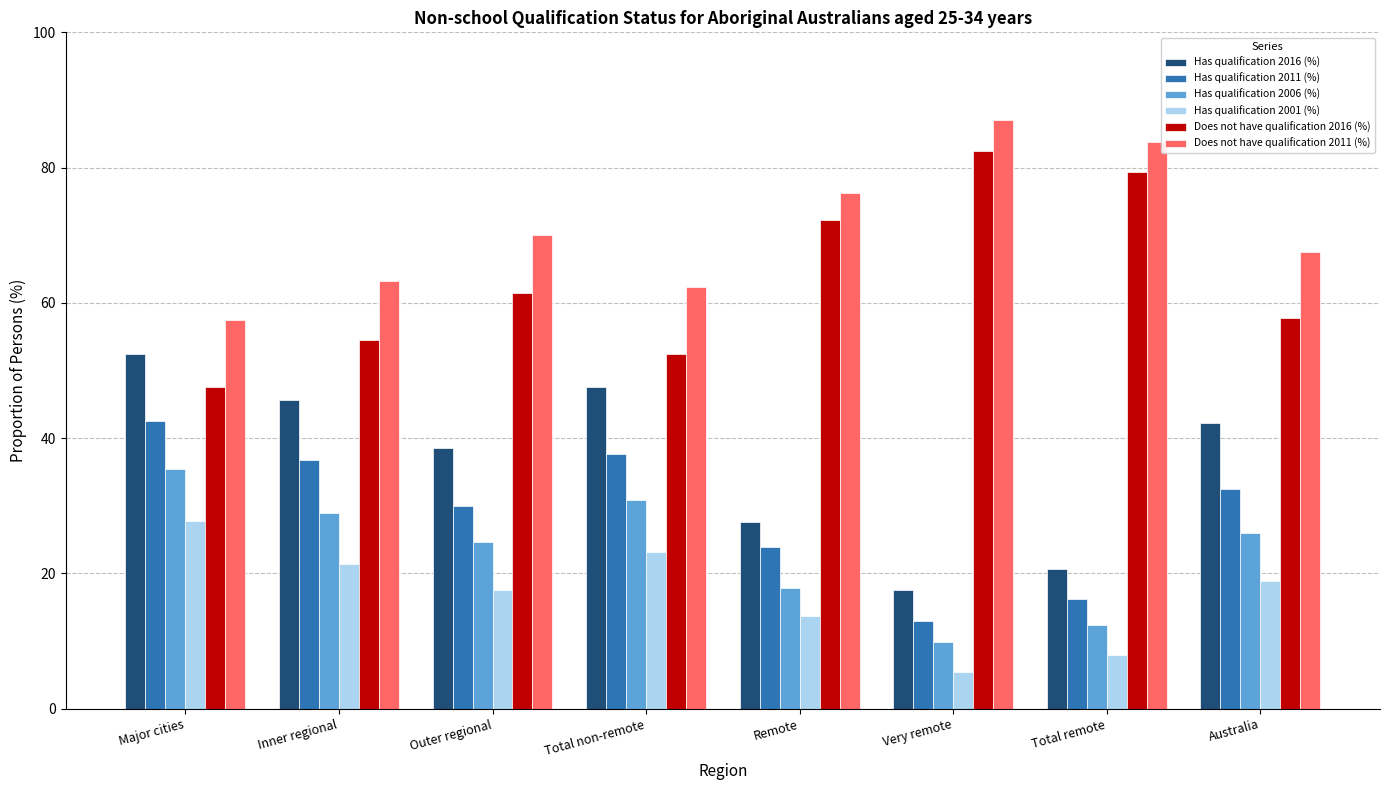

What is the total value across all series at Total remote?

220.4